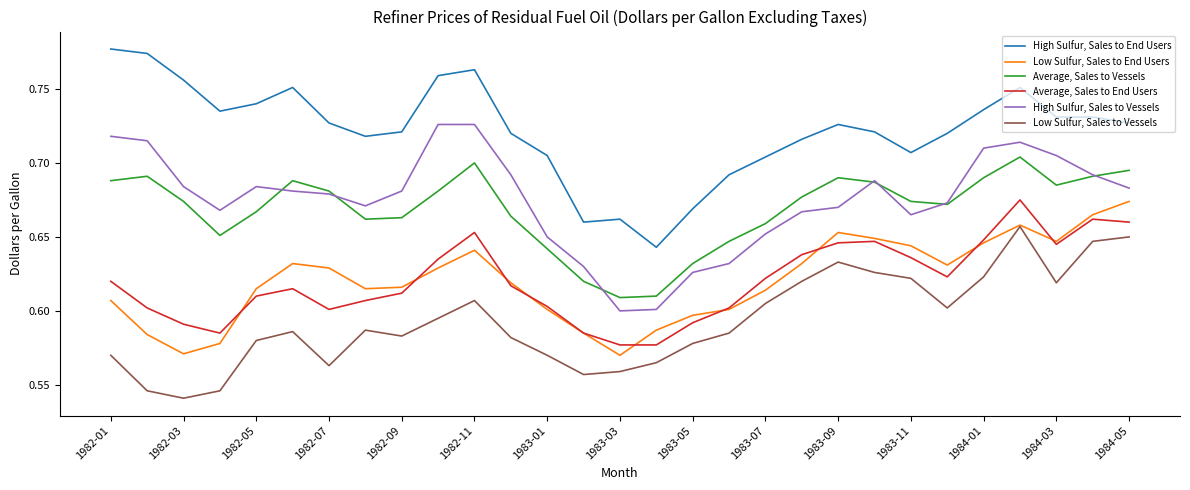

Which series has the largest total across all categories?

High Sulfur, Sales to End Users